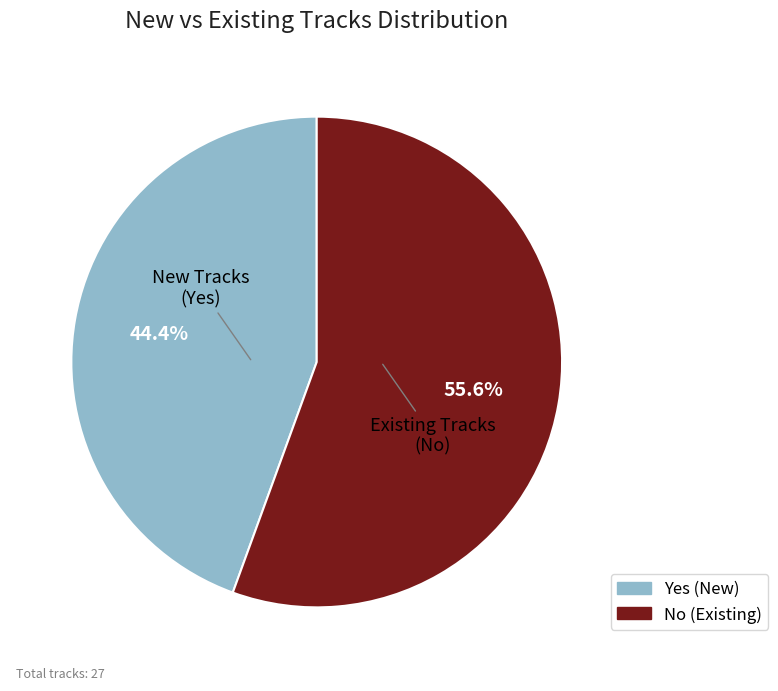

The Yes slice represents 44% of the pie. True or false?

True